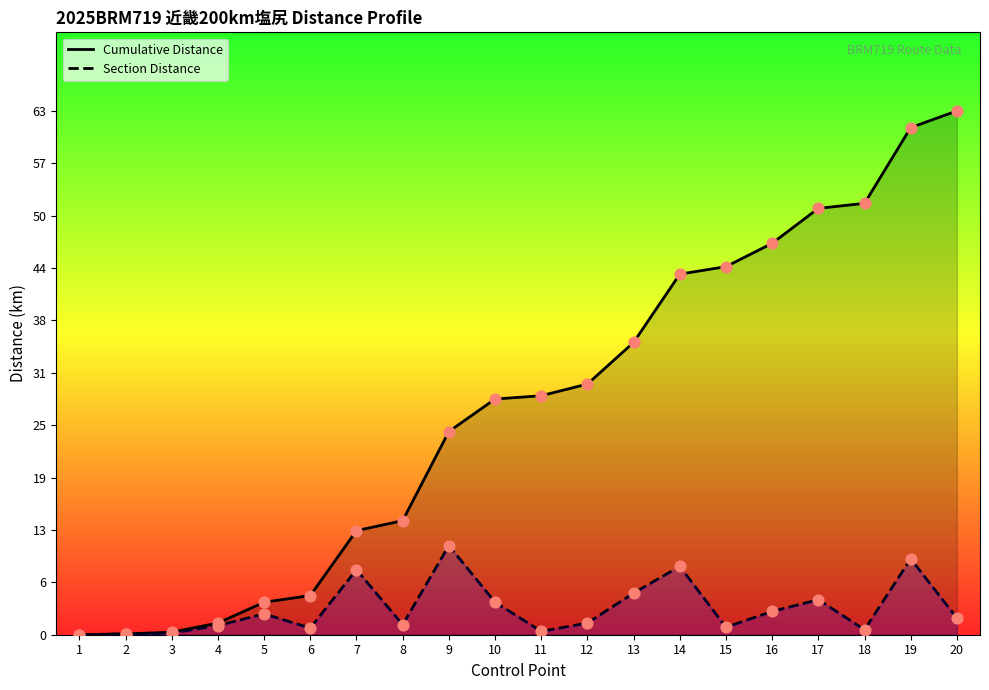

Is the value of Section Distance at 19 greater than the value of Cumulative Distance at 1?

Yes